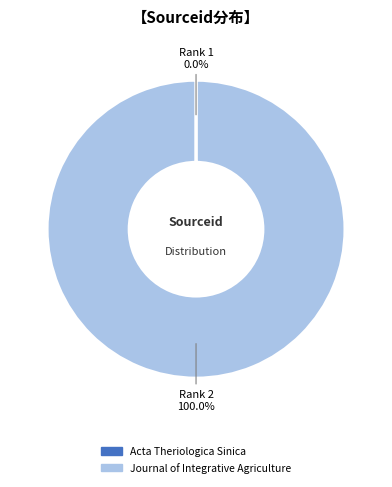

What is the largest slice in the pie chart?

Journal of Integrative Agriculture